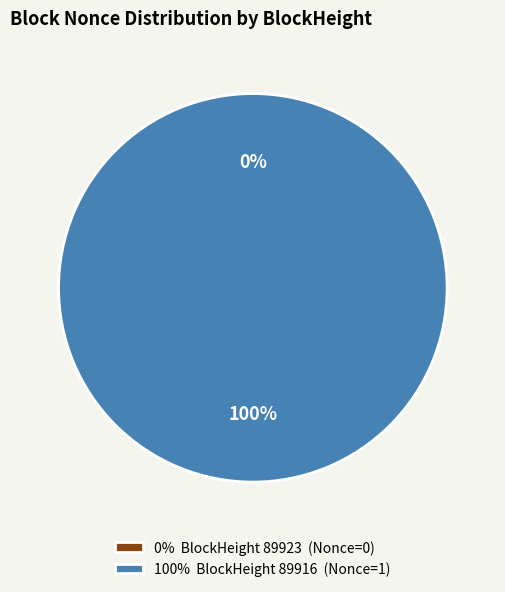

Between 89923 and 89916, which is larger?

89916